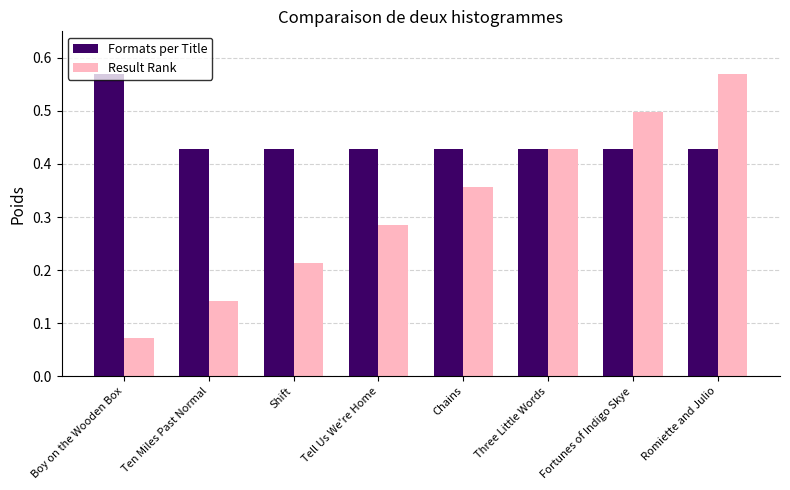

At Shift, list the series in order from smallest to largest.

Result Rank, Formats per Title